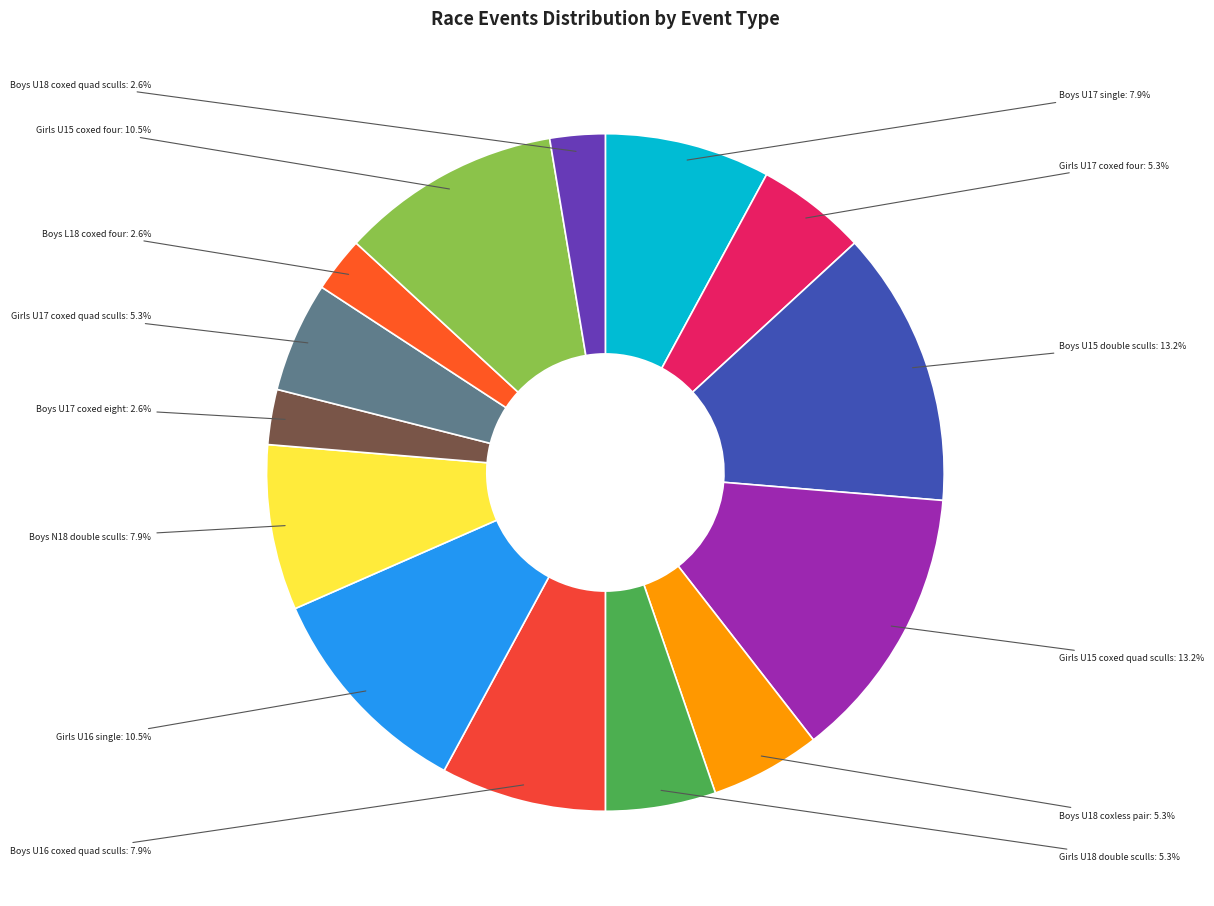

How many segments does this pie chart have?

14